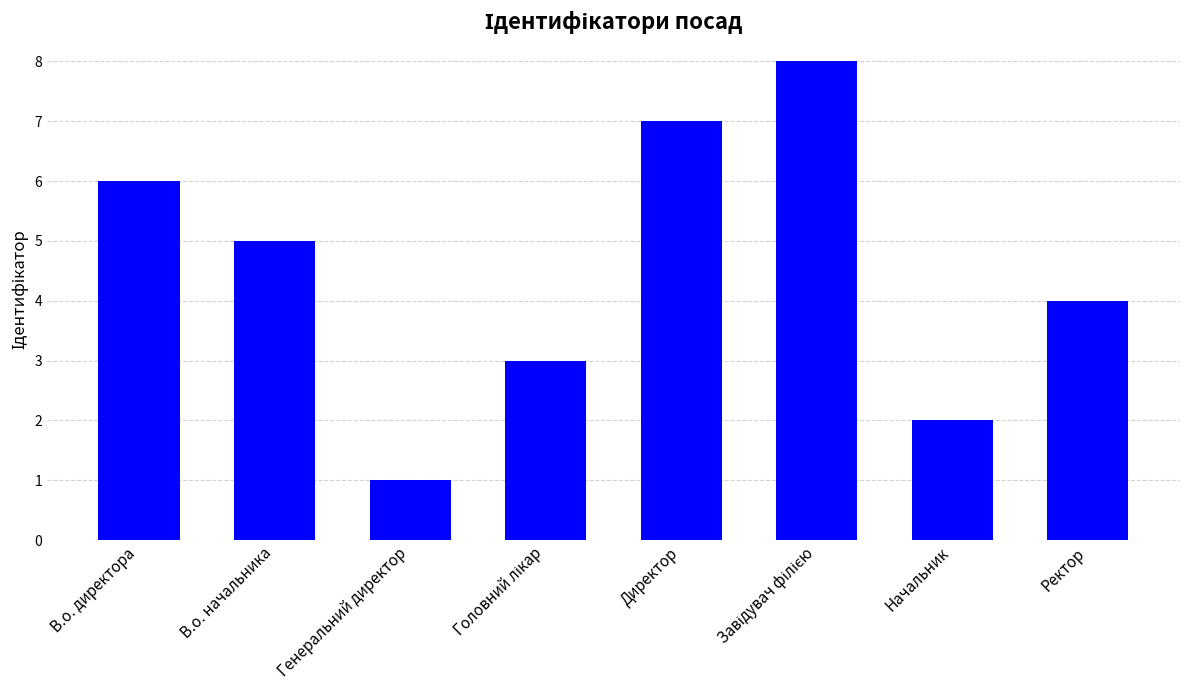

Which label corresponds to the smallest value in the chart?

Генеральний директор